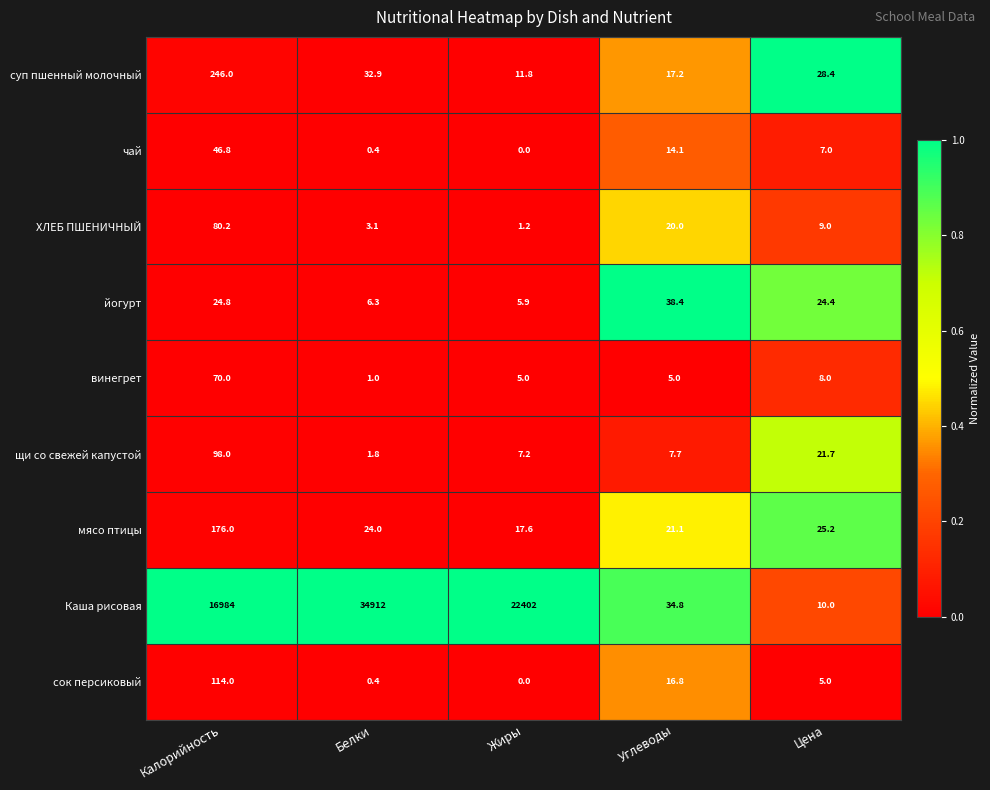

What is the approximate value of йогурт at Углеводы?

38.4